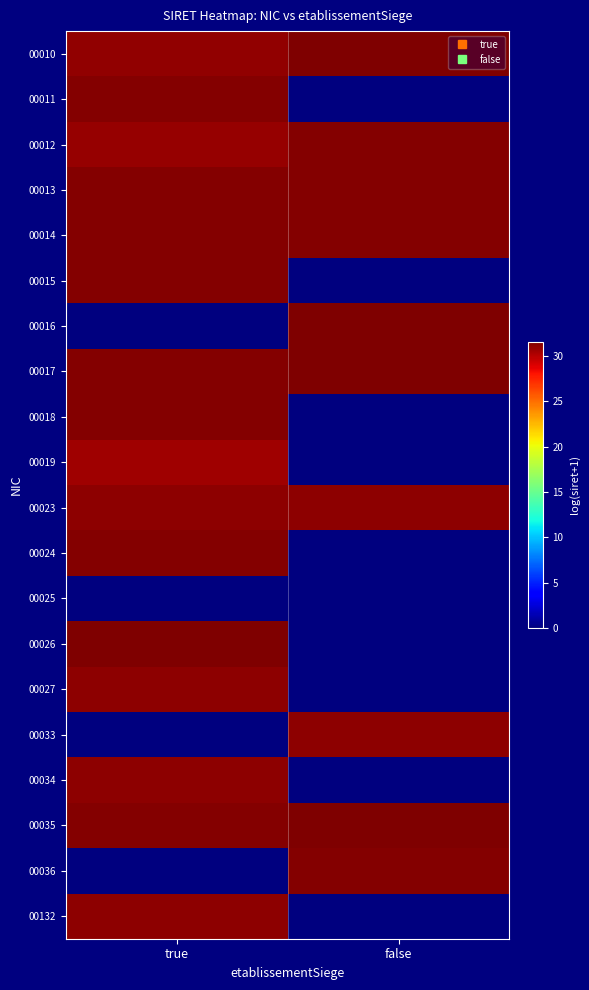

Reading right to left, what are all the values shown in this chart?

00010: false=31.6	true=31.1
00011: false=0.0	true=31.4
00012: false=31.3	true=30.9
00013: false=31.4	true=31.4
00014: false=31.3	true=31.3
00015: false=0.0	true=31.4
00016: false=31.5	true=0.0
00017: false=31.5	true=31.4
00018: false=0.0	true=31.3
00019: false=0.0	true=30.7
00023: false=31.2	true=31.1
00024: false=0.0	true=31.4
00025: false=0.0	true=0.0
00026: false=0.0	true=31.5
00027: false=0.0	true=31.2
00033: false=31.2	true=0.0
00034: false=0.0	true=31.1
00035: false=31.5	true=31.4
00036: false=31.4	true=0.0
00132: false=0.0	true=31.2